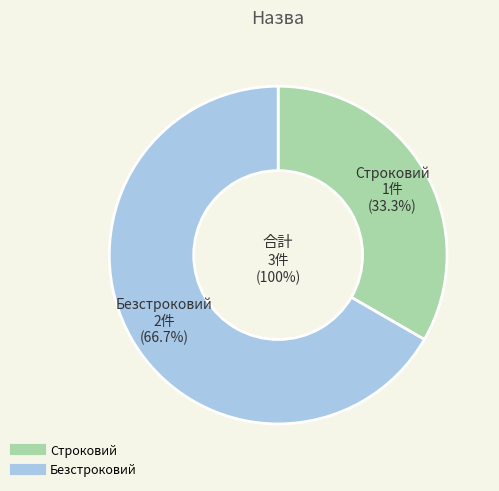

Rank the categories by value from highest to lowest.

Безстроковий, Строковий